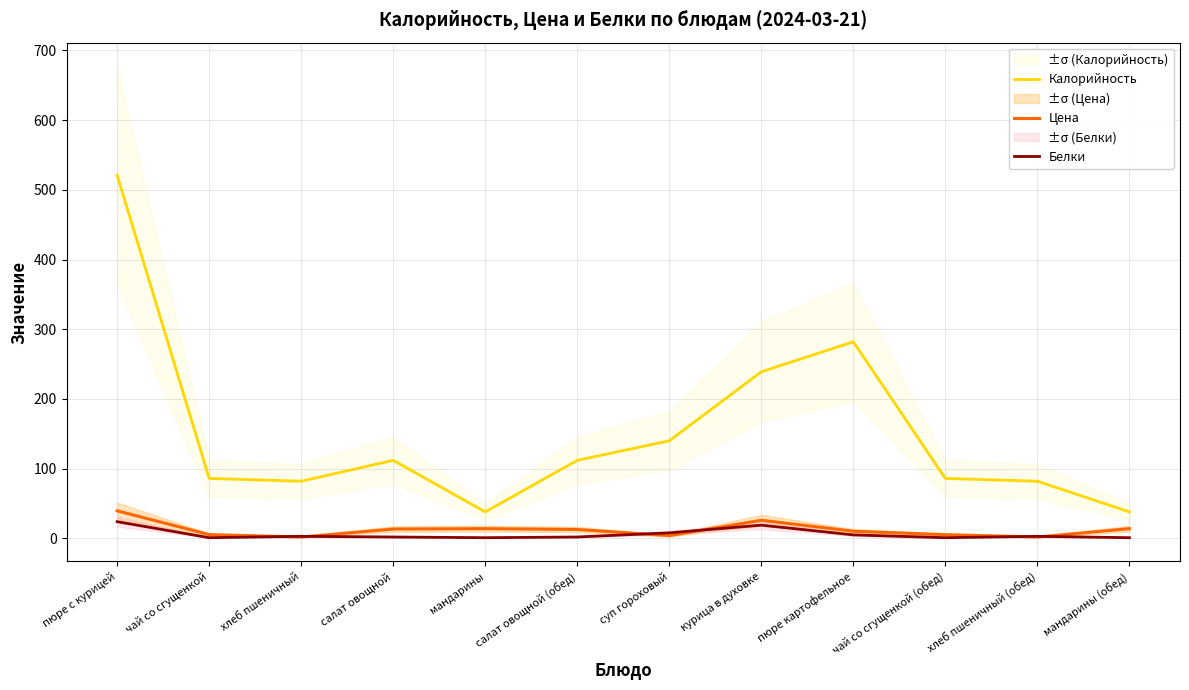

What is the maximum value shown in the chart?

521.0